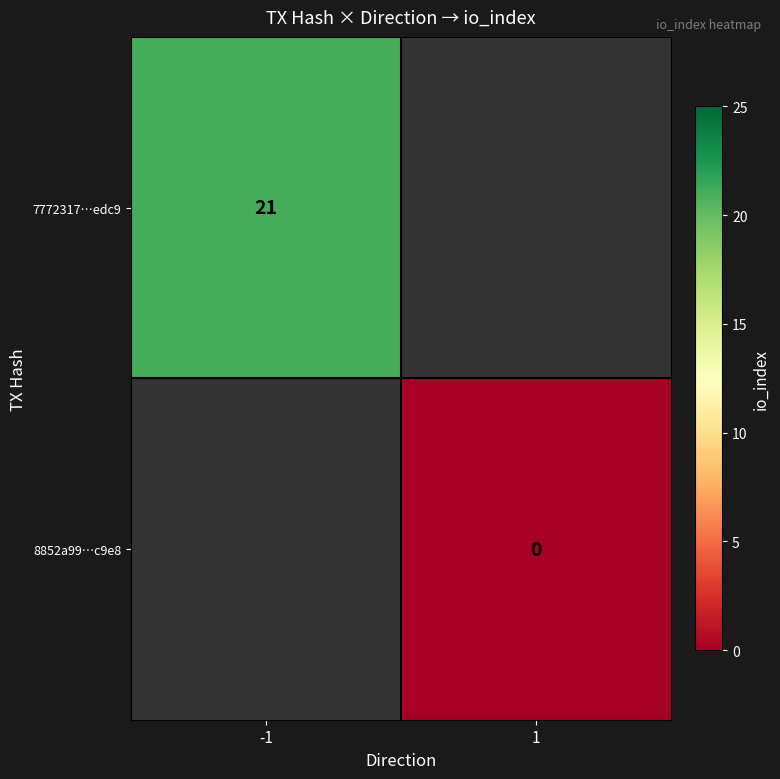

How many distinct data groups are displayed?

2